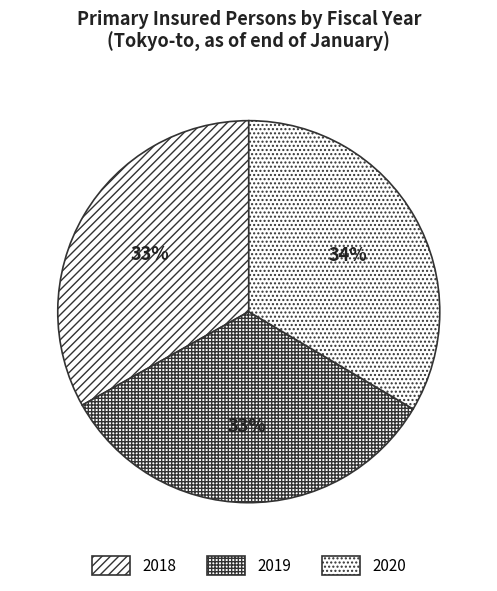

To the nearest percent, what is the average slice percentage?

33%